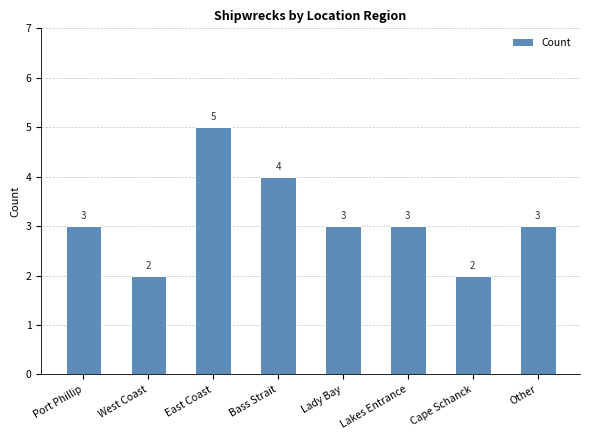

True or false: the data shows 5 at East Coast.

True